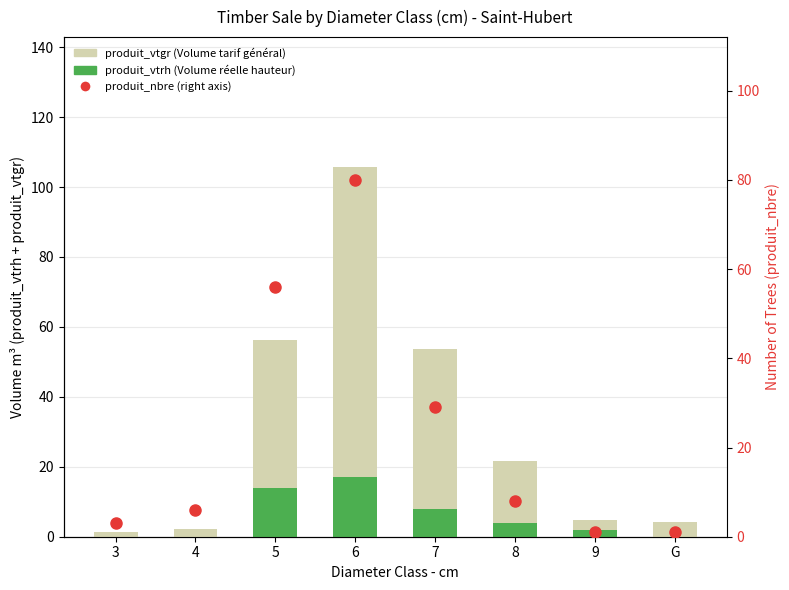

What is the sum of all produit_vtrh (Volume réelle hauteur) values?

45.0